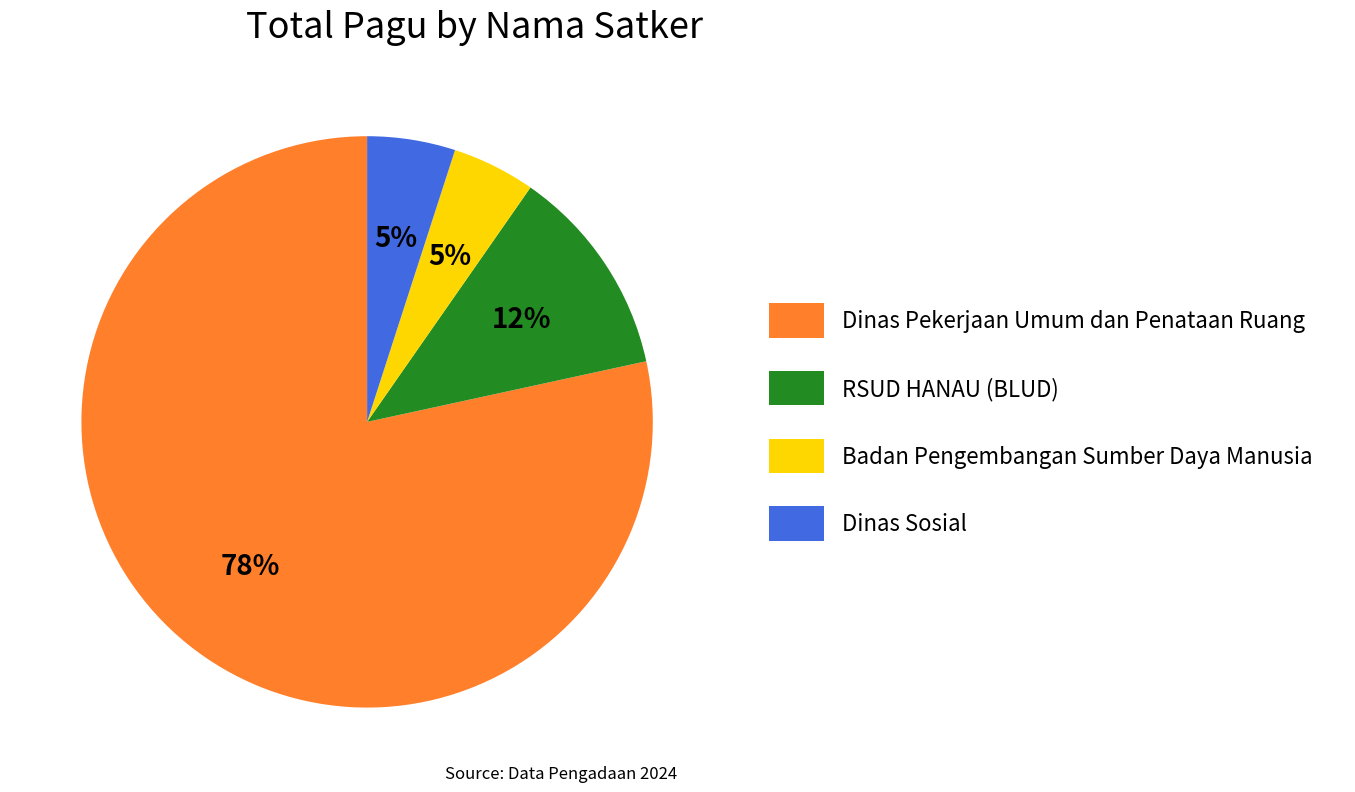

To the nearest percent, what percentage of the pie is RSUD HANAU (BLUD)?

12%